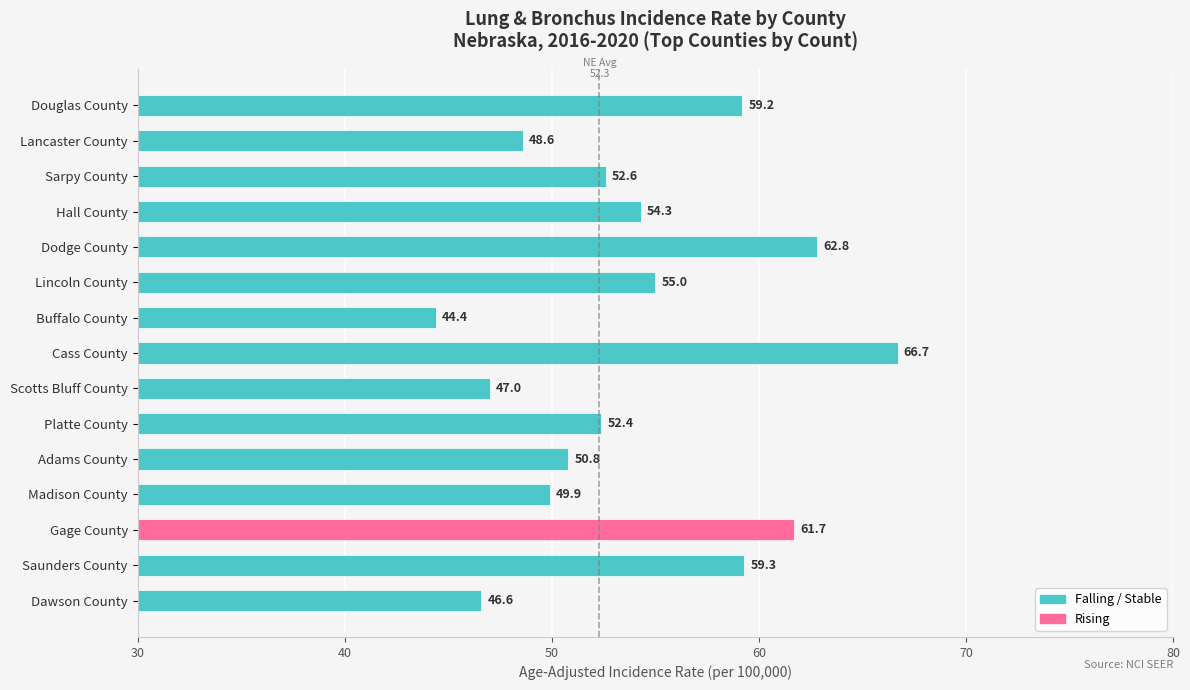

Reading top to bottom, transcribe all the data shown in this chart.

Douglas County=59.2	Lancaster County=48.6	Sarpy County=52.6	Hall County=54.3	Dodge County=62.8	Lincoln County=55.0	Buffalo County=44.4	Cass County=66.7	Scotts Bluff County=47.0	Platte County=52.4	Adams County=50.8	Madison County=49.9	Gage County=61.7	Saunders County=59.3	Dawson County=46.6